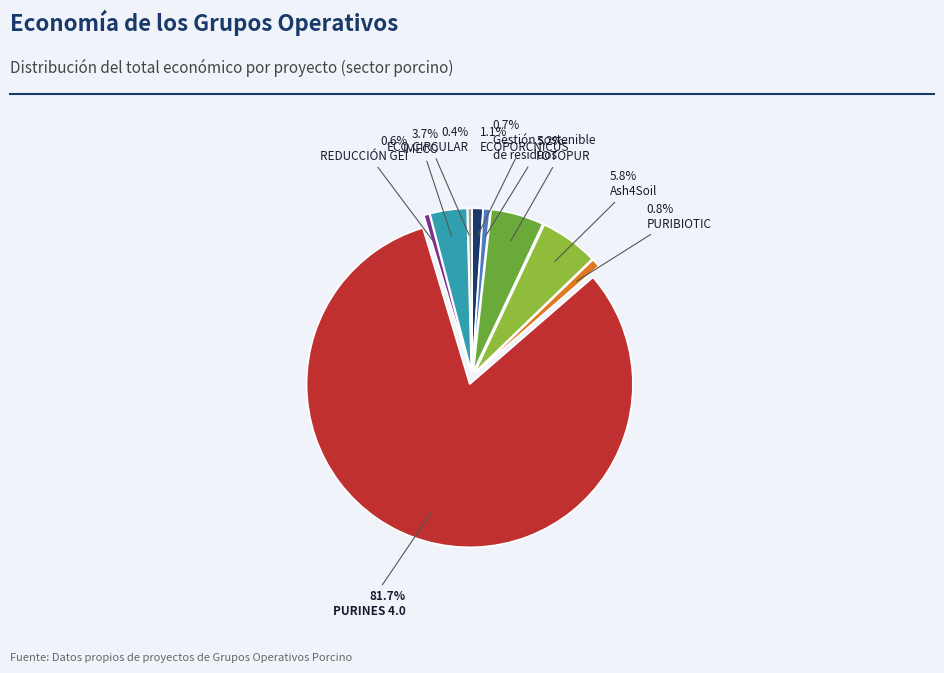

Does any single category account for the majority?

Yes